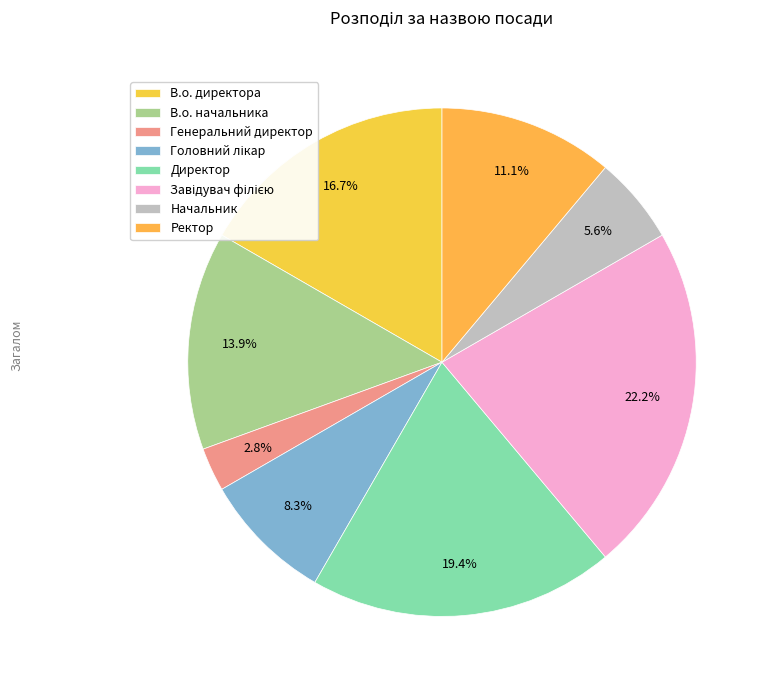

To the nearest percent, what is the difference between the Директор and В.о. директора slice percentages?

3%